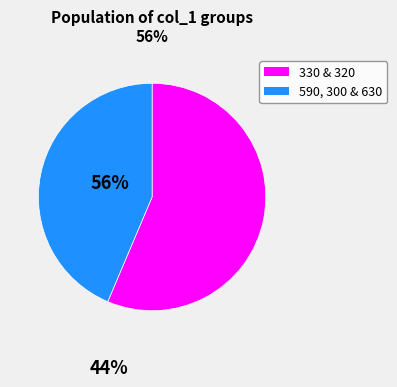

Count the number of slices in the pie.

2